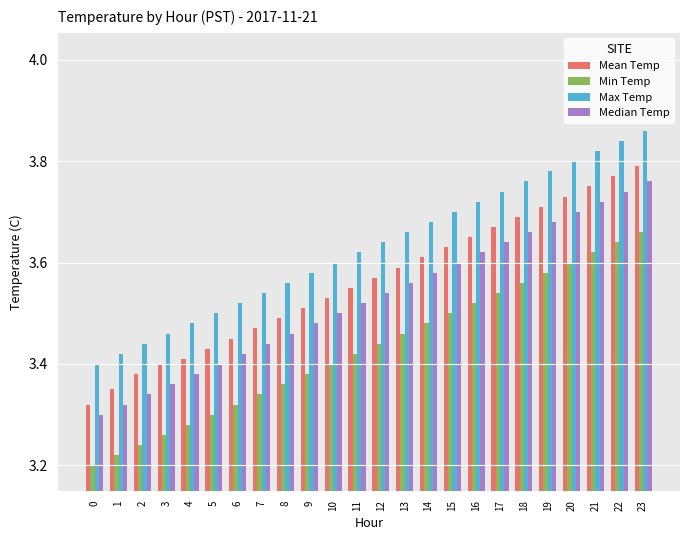

How many Mean Temp values are between 3 and 4?

24